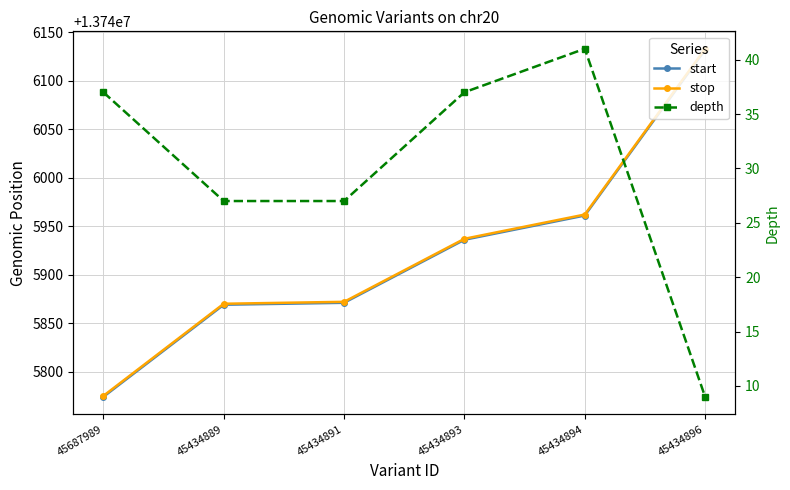

At which category does the chart reach its minimum across all series?

45434896